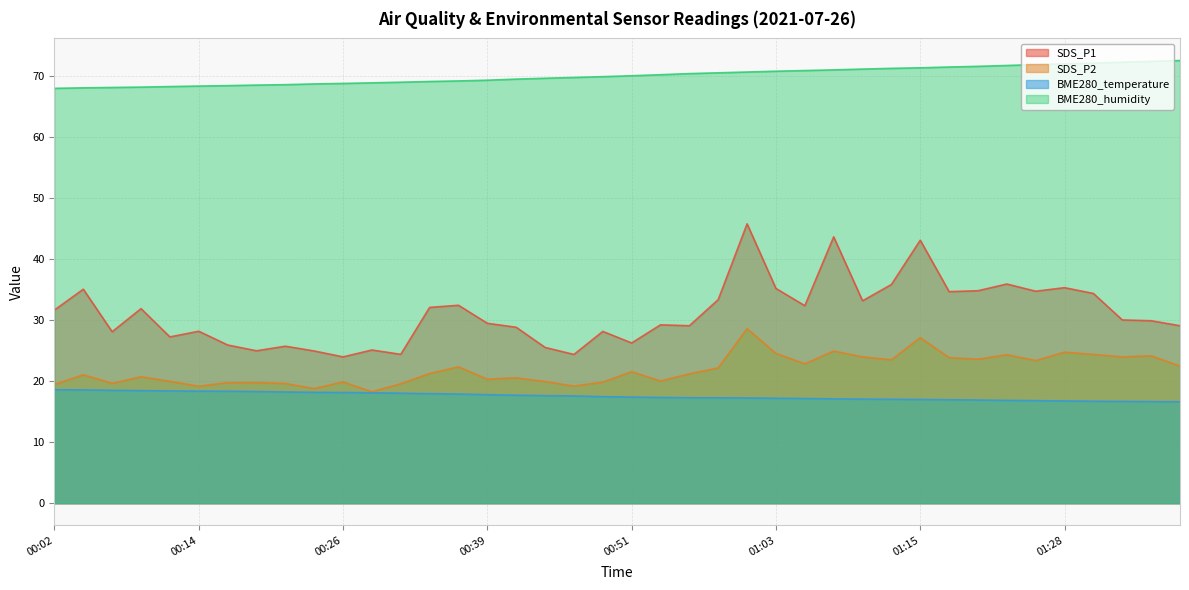

Reading left to right, what are all the values shown in this chart?

SDS_P1: 00:02=31.6	00:04=35.0	00:07=28.1	00:09=31.9	00:12=27.2	00:14=28.1	00:16=25.9	00:19=24.9	00:21=25.7	00:24=24.9	00:26=23.9	00:29=25.1	00:31=24.4	00:34=32.0	00:36=32.4	00:39=29.4	00:41=28.8	00:44=25.5	00:46=24.4	00:49=28.1	00:51=26.2	00:54=29.2	00:56=29.1	00:58=33.3	01:01=45.7	01:03=35.1	01:06=32.3	01:08=43.6	01:11=33.1	01:13=35.8	01:15=43.0	01:18=34.6	01:21=34.8	01:23=35.9	01:25=34.7	01:28=35.3	01:30=34.3	01:33=30.0	01:35=29.9	01:38=29.1
SDS_P2: 00:02=19.4	00:04=21.0	00:07=19.6	00:09=20.7	00:12=19.9	00:14=19.1	00:16=19.7	00:19=19.8	00:21=19.6	00:24=18.8	00:26=19.9	00:29=18.2	00:31=19.6	00:34=21.2	00:36=22.3	00:39=20.3	00:41=20.5	00:44=19.9	00:46=19.2	00:49=19.8	00:51=21.5	00:54=20.0	00:56=21.2	00:58=22.1	01:01=28.6	01:03=24.5	01:06=22.8	01:08=24.9	01:11=23.9	01:13=23.5	01:15=27.1	01:18=23.8	01:21=23.6	01:23=24.3	01:25=23.4	01:28=24.7	01:30=24.4	01:33=23.9	01:35=24.1	01:38=22.4
BME280_temperature: 00:02=18.6	00:04=18.6	00:07=18.5	00:09=18.4	00:12=18.4	00:14=18.4	00:16=18.3	00:19=18.3	00:21=18.2	00:24=18.1	00:26=18.1	00:29=18.1	00:31=18.0	00:34=17.9	00:36=17.9	00:39=17.8	00:41=17.7	00:44=17.6	00:46=17.6	00:49=17.4	00:51=17.4	00:54=17.3	00:56=17.3	00:58=17.2	01:01=17.2	01:03=17.2	01:06=17.1	01:08=17.1	01:11=17.0	01:13=17.0	01:15=17.0	01:18=16.9	01:21=16.9	01:23=16.8	01:25=16.8	01:28=16.7	01:30=16.7	01:33=16.7	01:35=16.6	01:38=16.6
BME280_humidity: 00:02=67.9	00:04=68.0	00:07=68.0	00:09=68.1	00:12=68.2	00:14=68.3	00:16=68.3	00:19=68.4	00:21=68.5	00:24=68.6	00:26=68.7	00:29=68.8	00:31=68.9	00:34=69.0	00:36=69.1	00:39=69.2	00:41=69.4	00:44=69.6	00:46=69.7	00:49=69.8	00:51=70.0	00:54=70.1	00:56=70.3	00:58=70.5	01:01=70.6	01:03=70.7	01:06=70.8	01:08=70.9	01:11=71.1	01:13=71.2	01:15=71.3	01:18=71.4	01:21=71.5	01:23=71.7	01:25=71.8	01:28=71.9	01:30=72.0	01:33=72.2	01:35=72.3	01:38=72.5